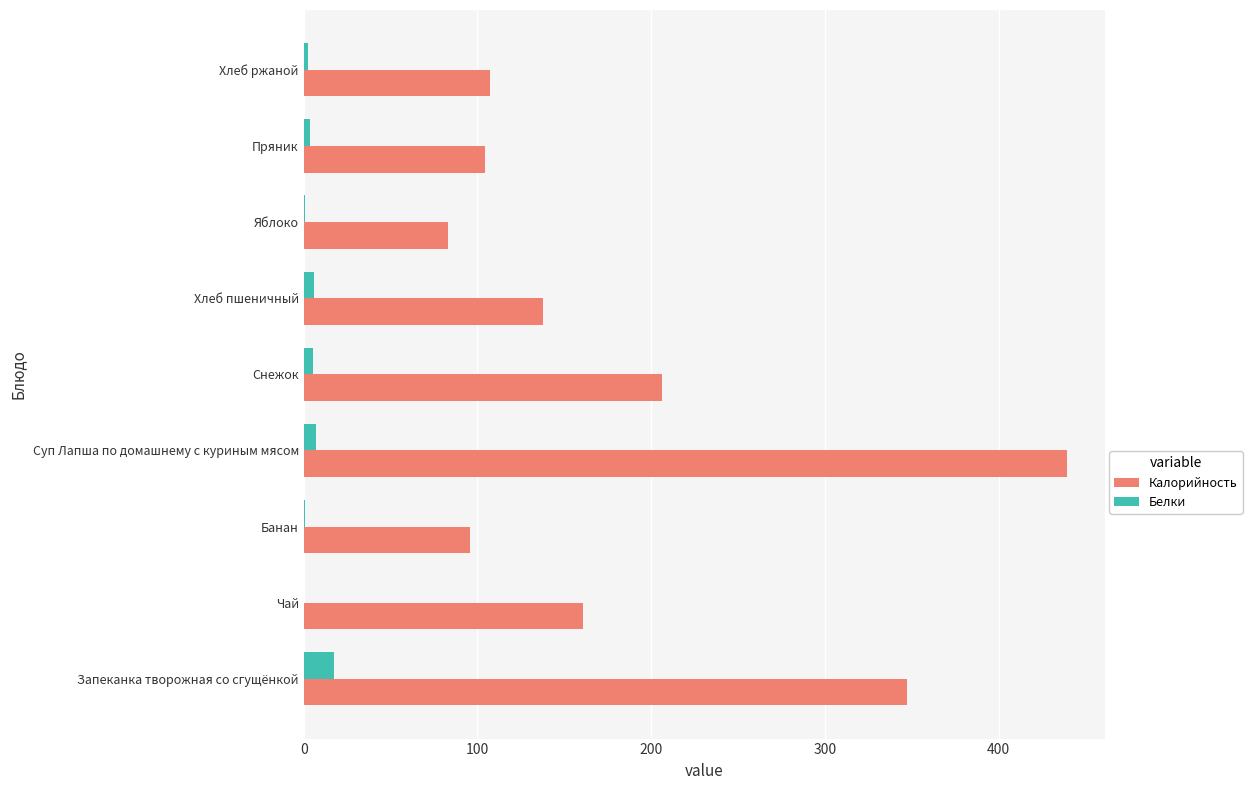

Which series has the largest total across all categories?

Калорийность